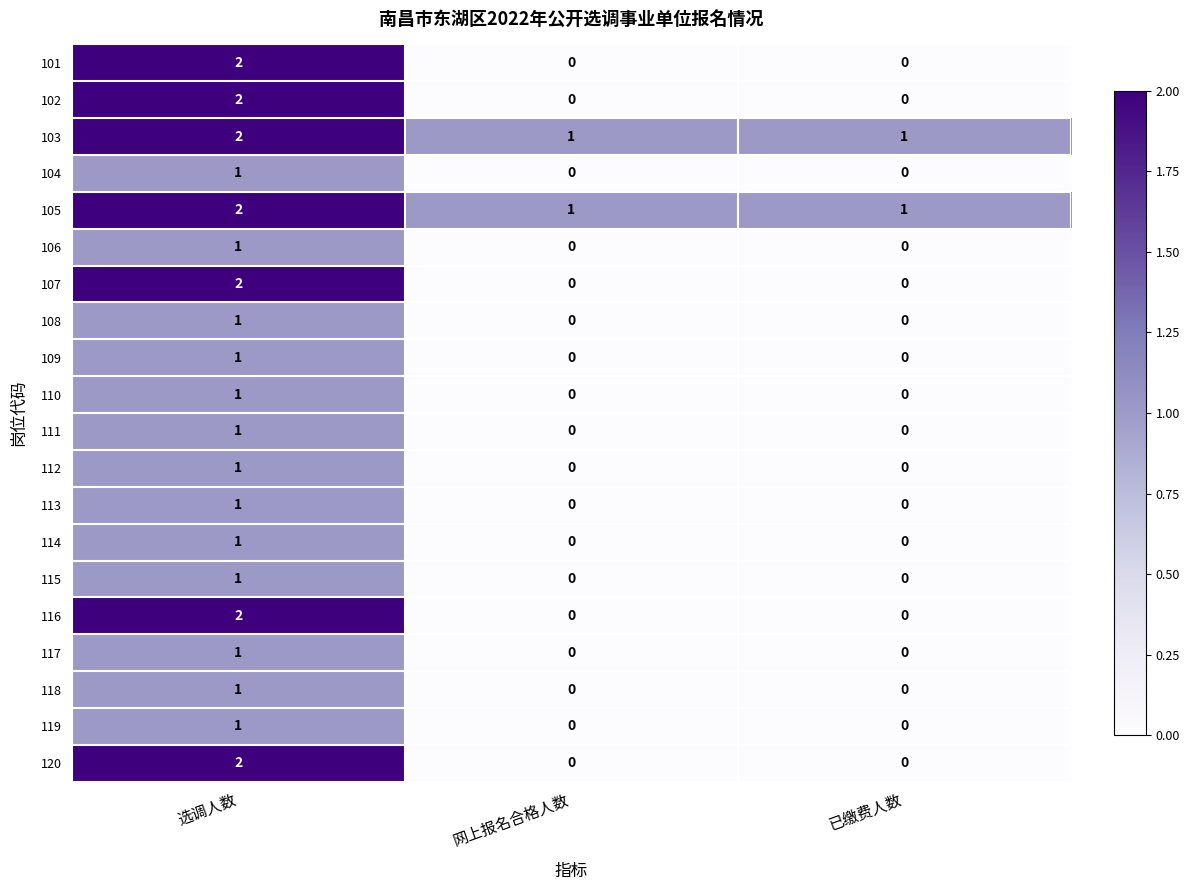

What is the difference between the highest and lowest values at 已缴费人数?

1